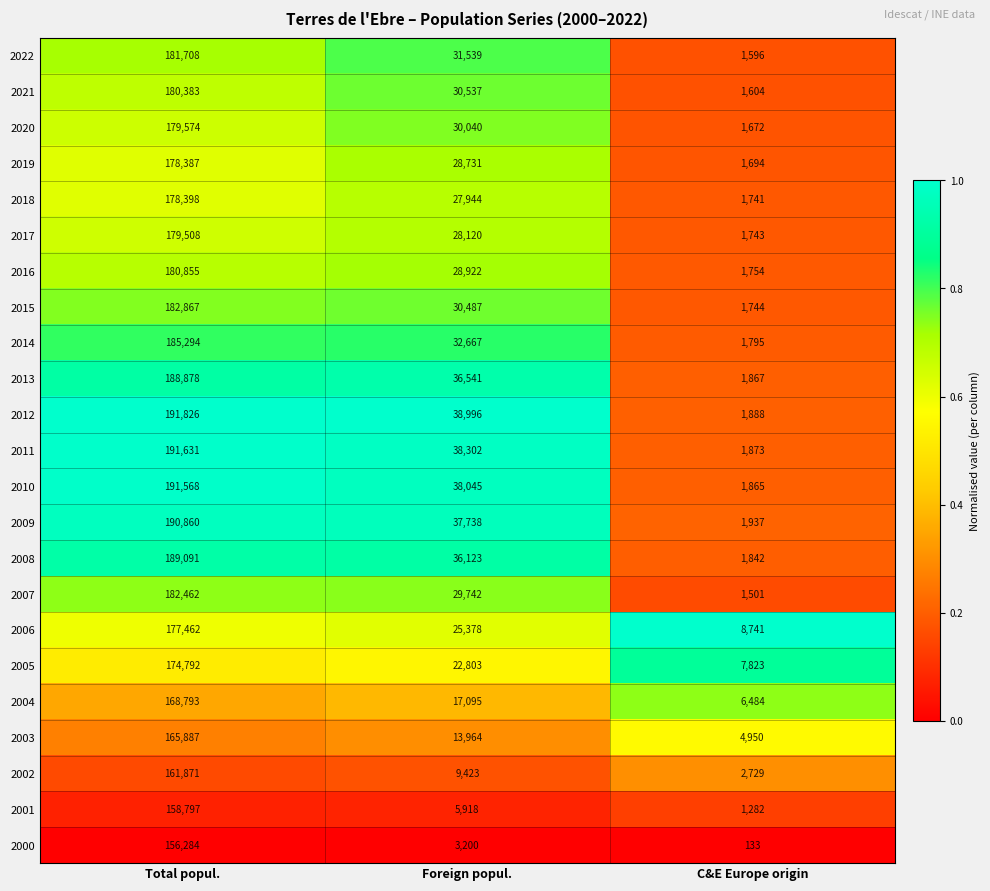

Where does the 2018 series first go above 27944?

Total popul.